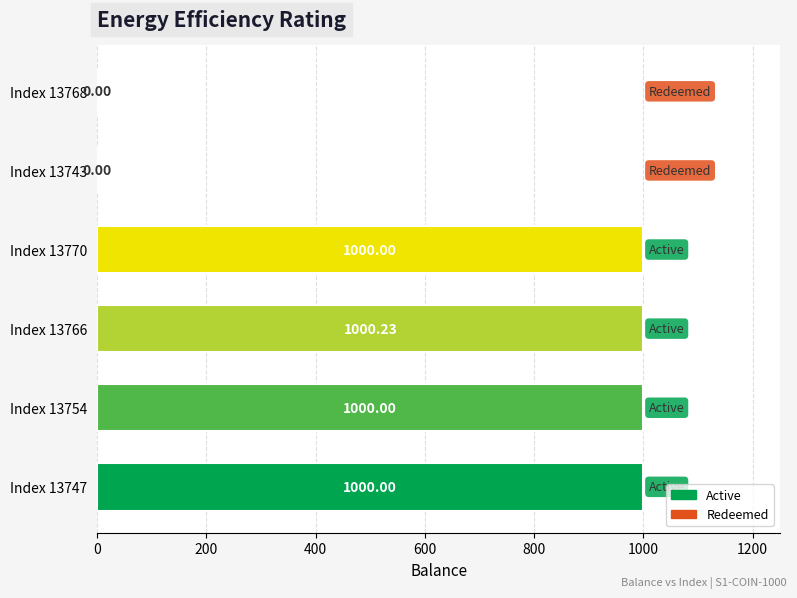

What is the ratio of the value at Index 13766 to the value at Index 13770?

1.0